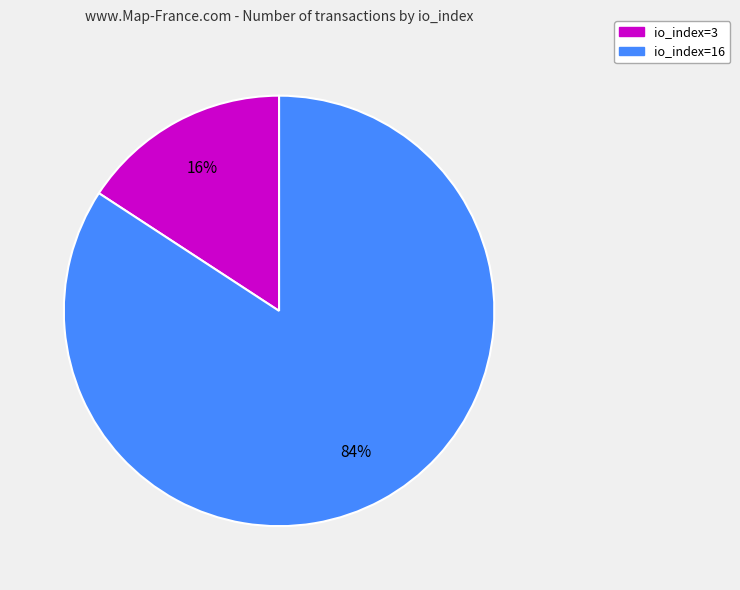

Do io_index=3 and io_index=16 together represent more than half of the pie?

Yes